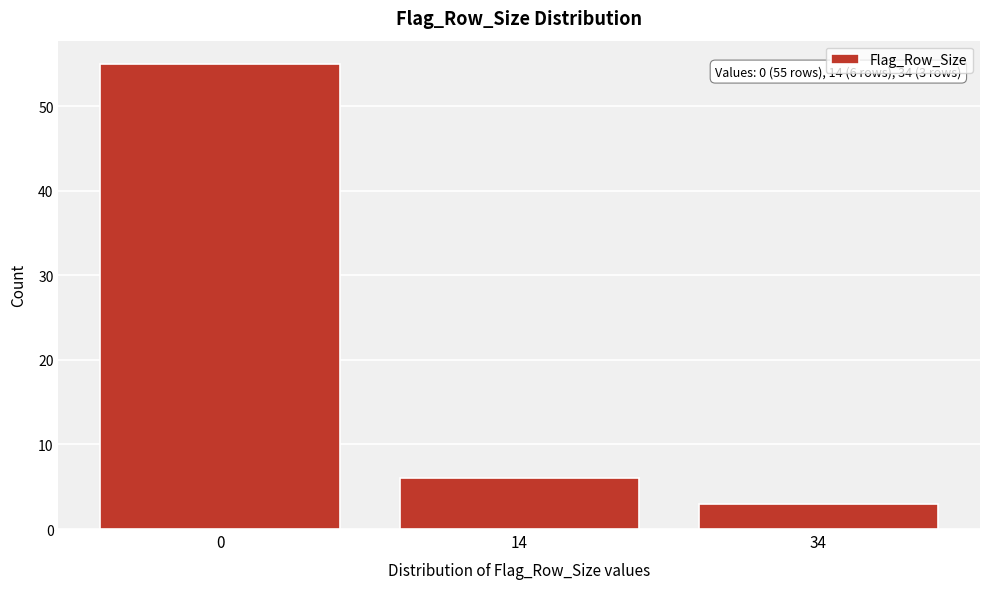

Reading right to left, list all the values displayed in this chart.

3	6	55